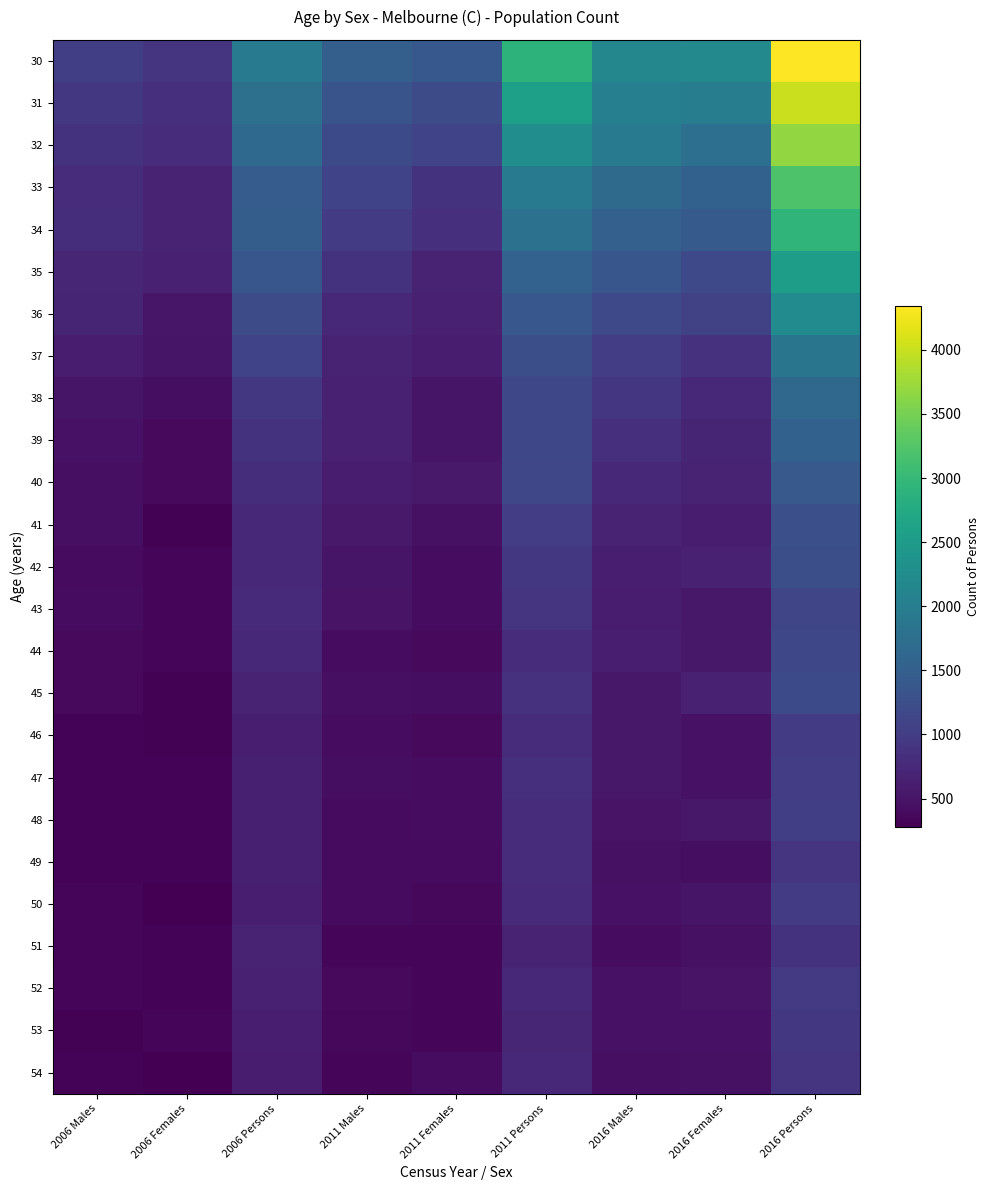

Which series has the largest total across all categories?

30